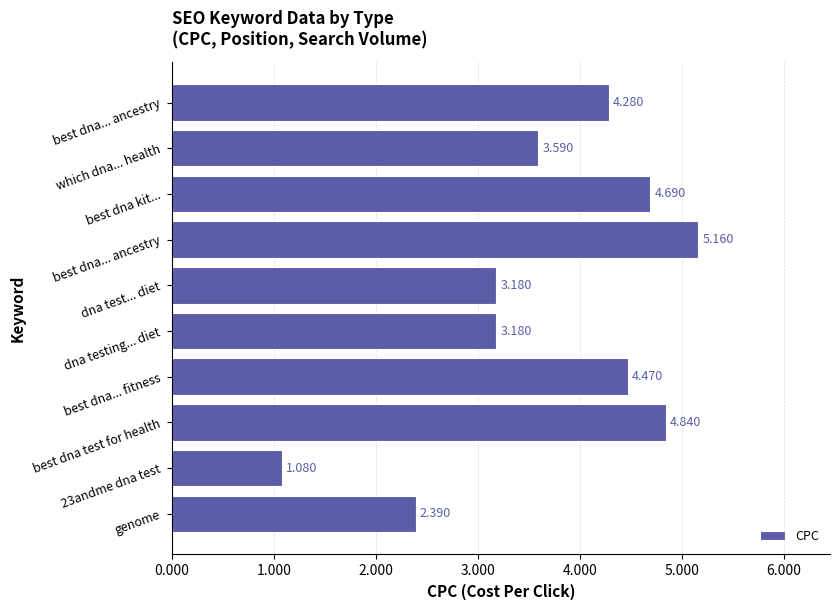

How many bars are there in total?

10